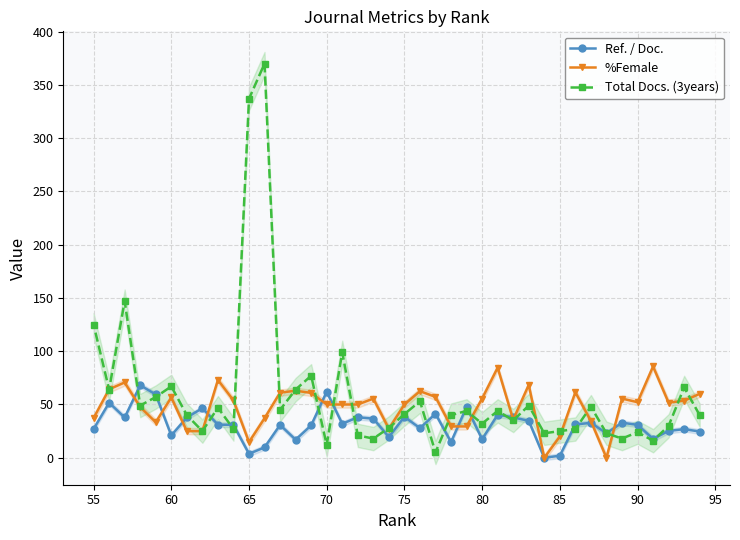

The value of Total Docs. (3years) at 80 is 32.0. True or false?

True